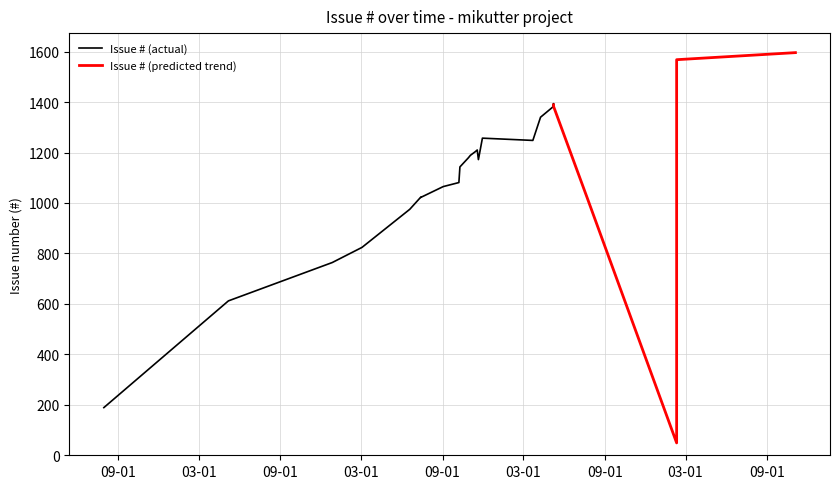

Does the chart have visible grid lines?

Yes